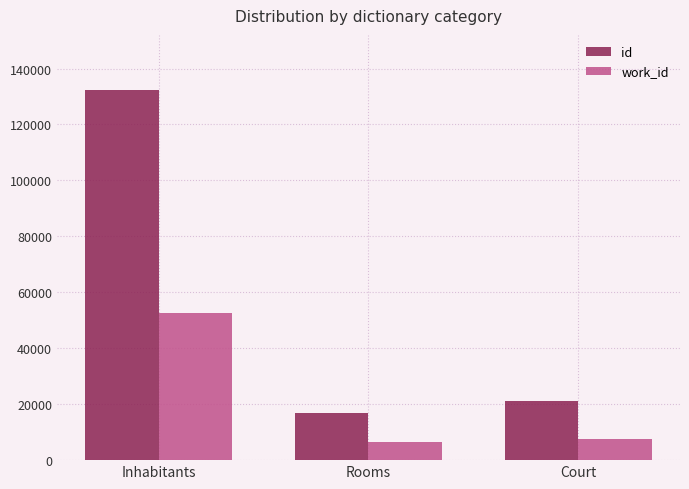

How many values in the work_id series are below 7492?

1